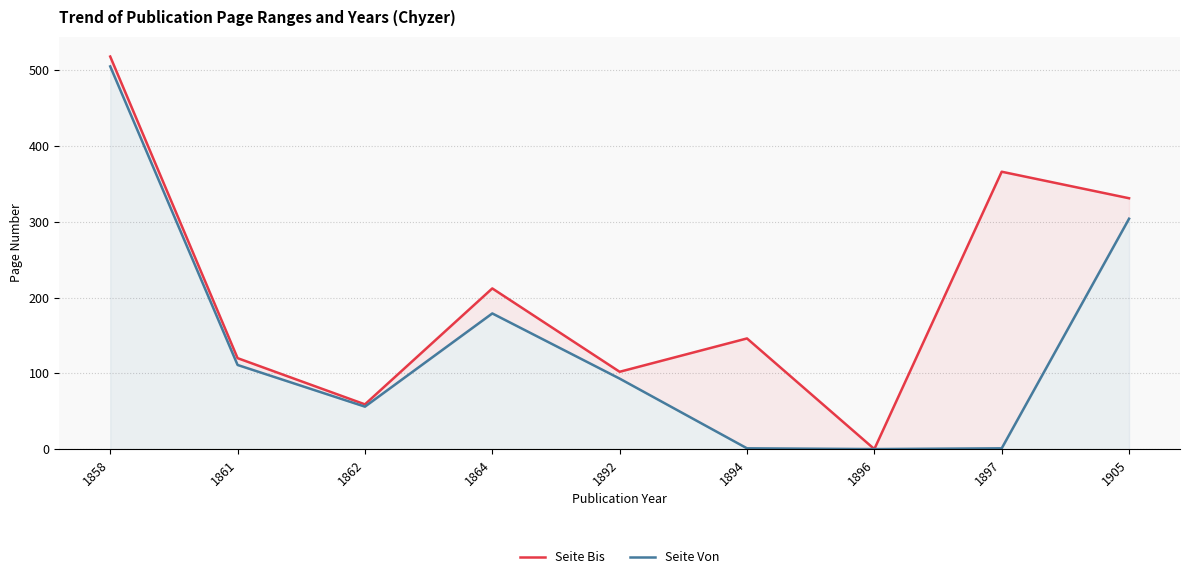

True or false: Seite Von has a value of 1 at 1897.

False